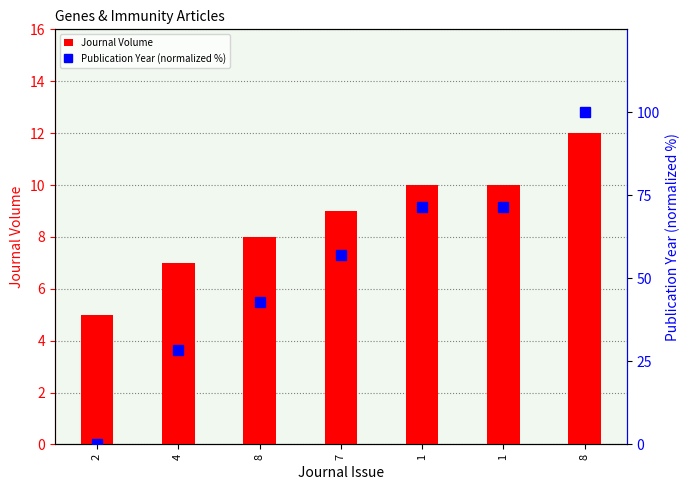

Is it true that Publication Year (normalized %) equals 15.2 at 4?

False